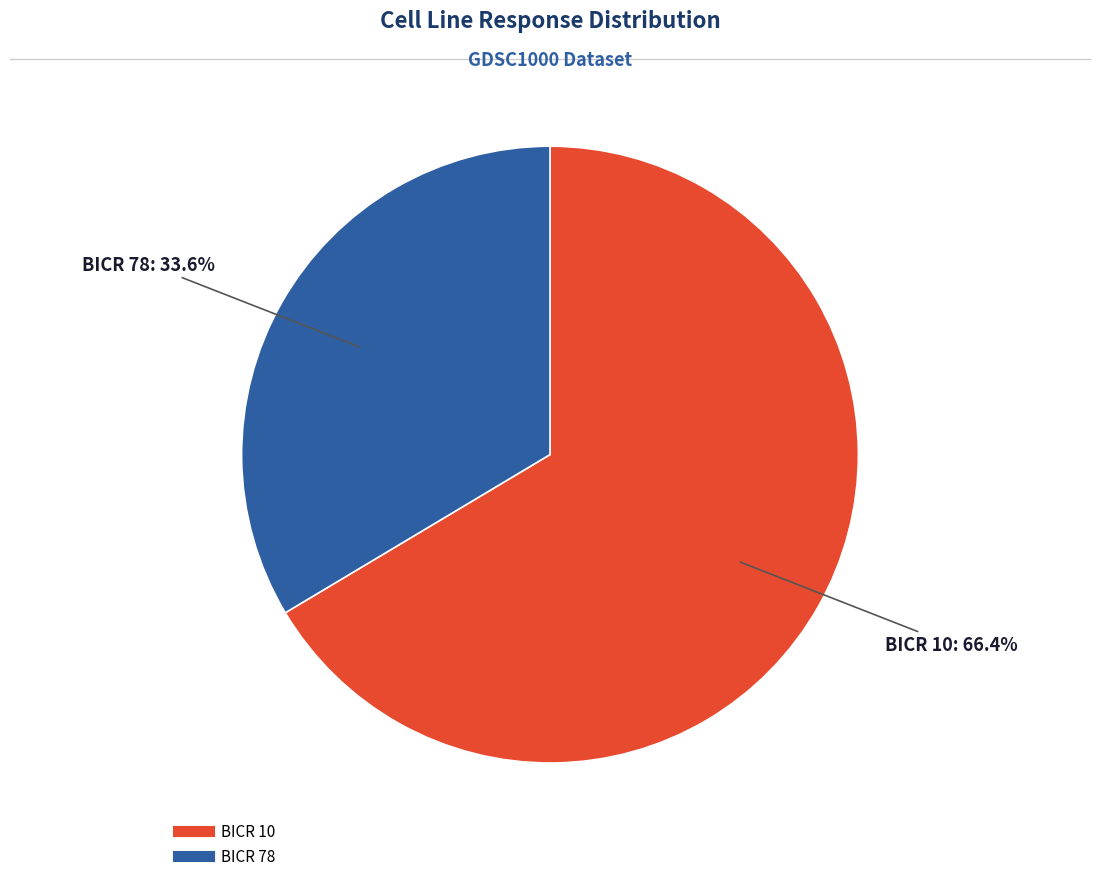

To the nearest percent, what is the difference between the largest and smallest slice percentages?

33%